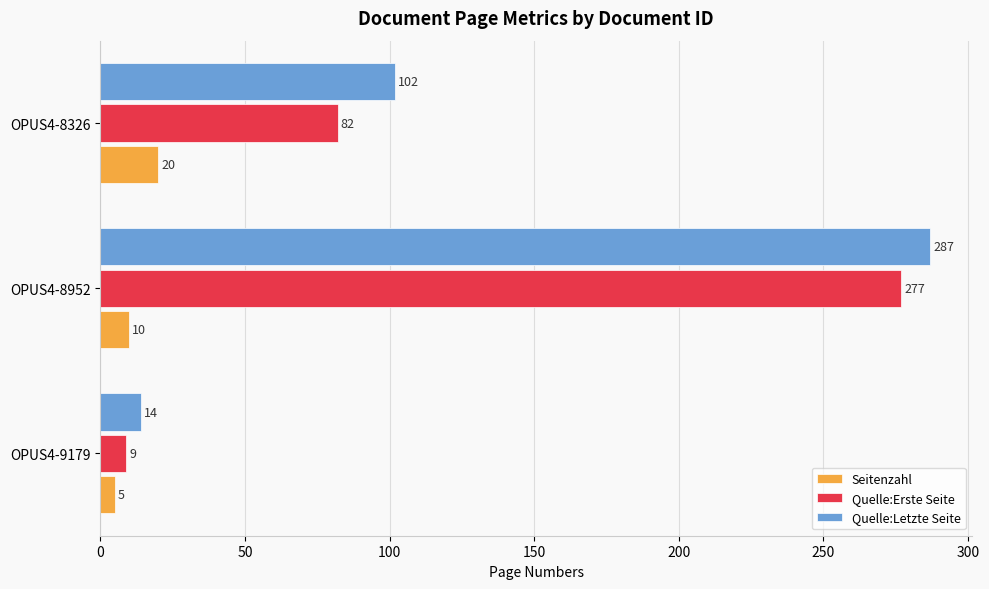

Is it true that Seitenzahl equals 10 at OPUS4-8952?

True